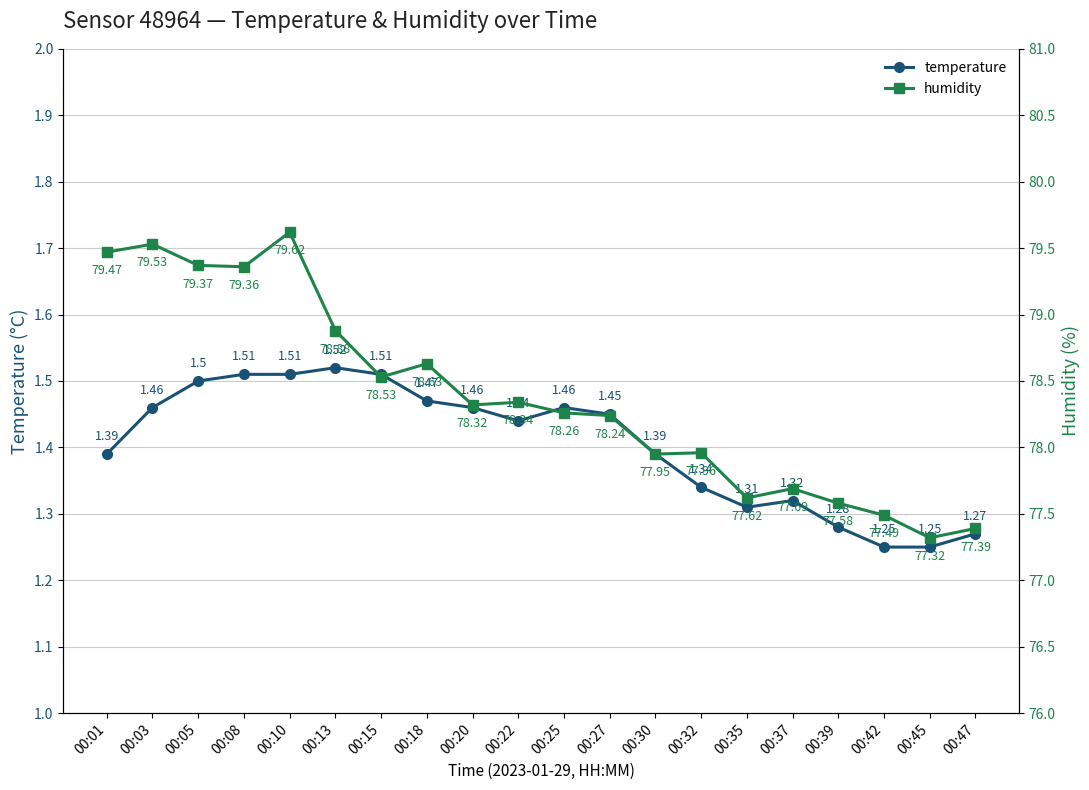

List the series in order of their overall mean, highest first.

humidity, temperature